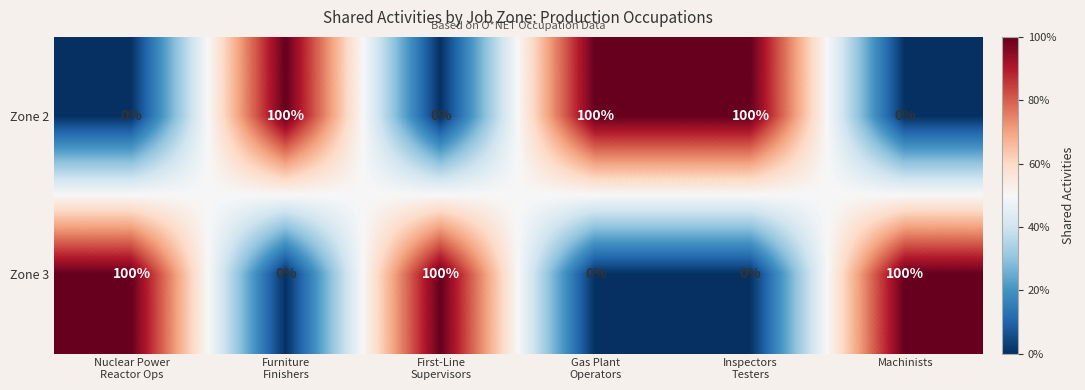

Reading left to right, transcribe all the data shown in this chart.

Zone 2: 0	100	0	100	100	0
Zone 3: 100	0	100	0	0	100